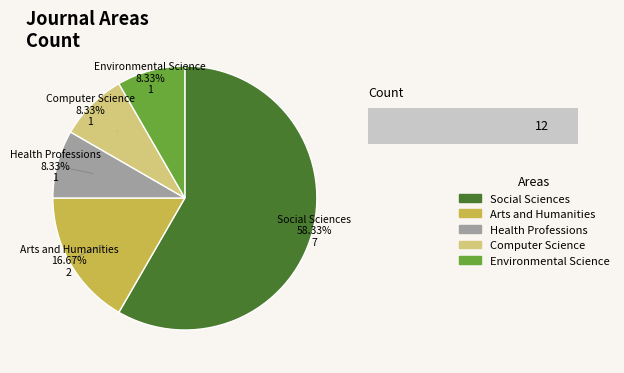

Which category has the biggest portion of the pie?

Social Sciences